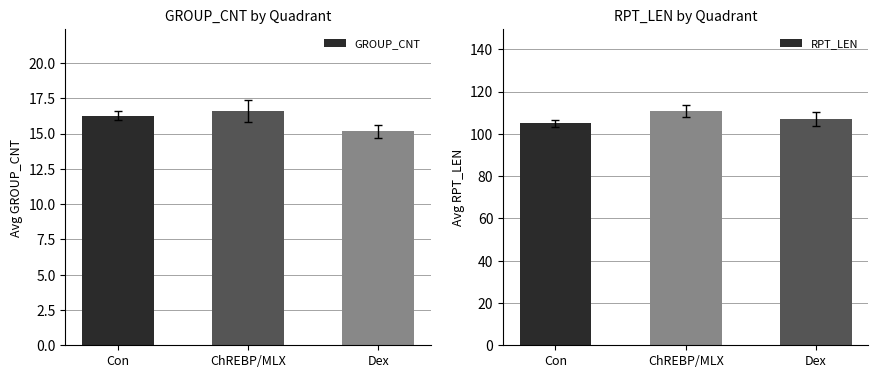

What are all the series names shown in the legend?

GROUP_CNT, RPT_LEN